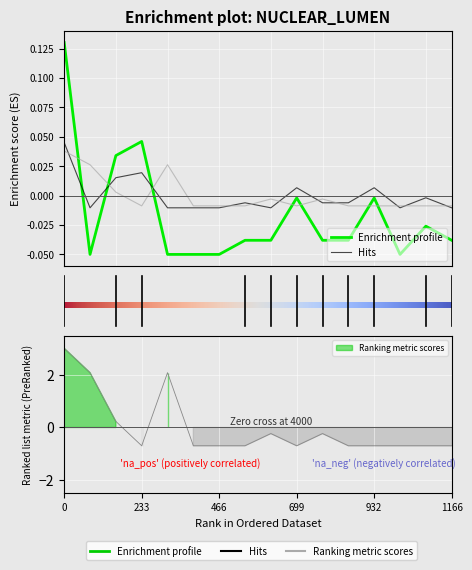

How many data points does each series have?

16